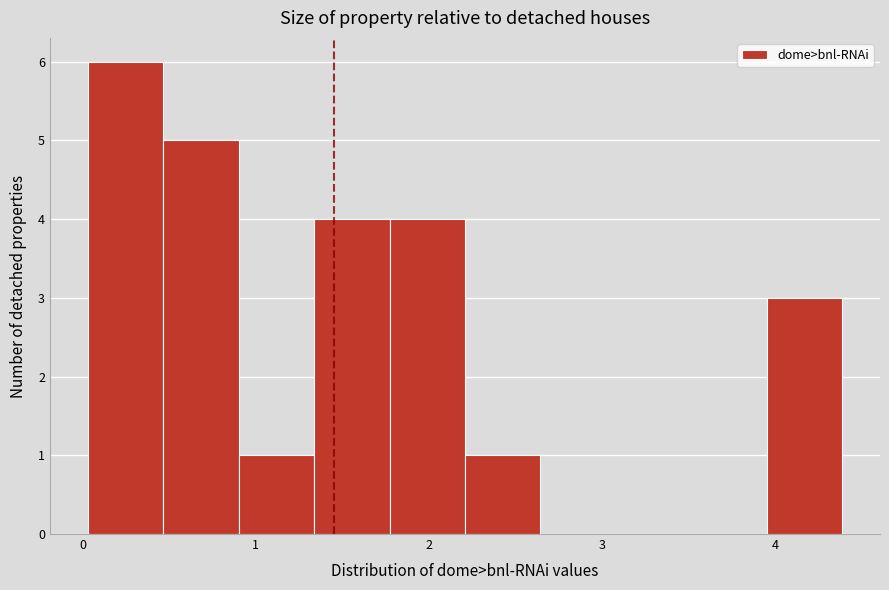

Reading left to right, list every bar in this chart as the range it spans on the x-axis followed by its height. Neither the bar edges nor the heights are printed on the chart, so give them approximately, as read against the axes.

0.0 to 0.5: 6
0.5 to 0.9: 5
0.9 to 1.3: 1
1.3 to 1.8: 4
1.8 to 2.2: 4
2.2 to 2.6: 1
2.6 to 3.1: 0
3.1 to 3.5: 0
3.5 to 4.0: 0
4.0 to 4.4: 3